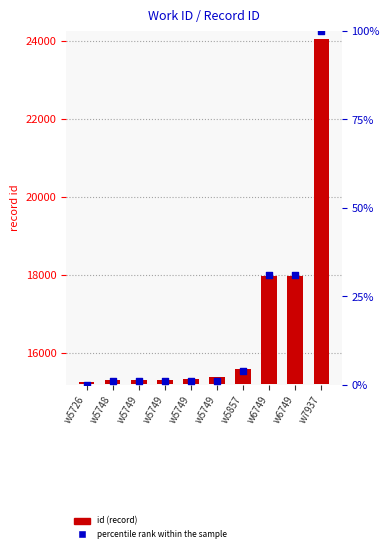

At which category is the sum across all series the highest?

w7937